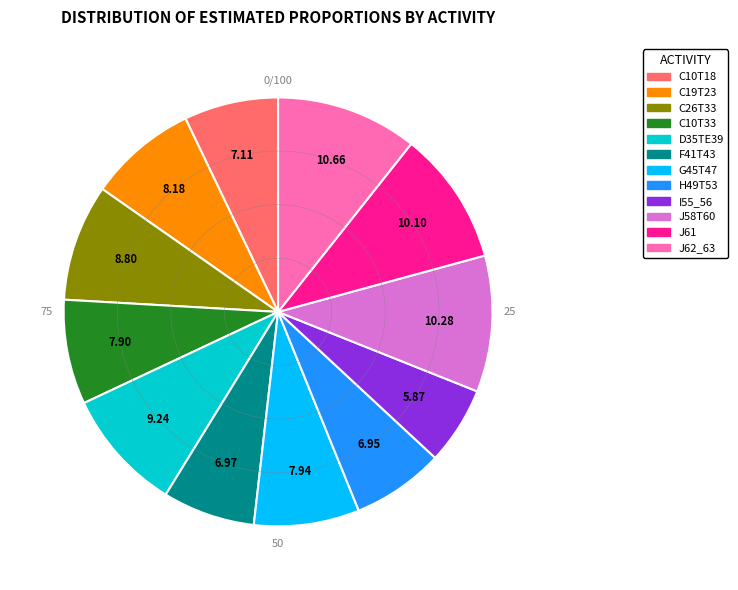

What is the ratio of the value at J62_63 to the value at J58T60?

1.0